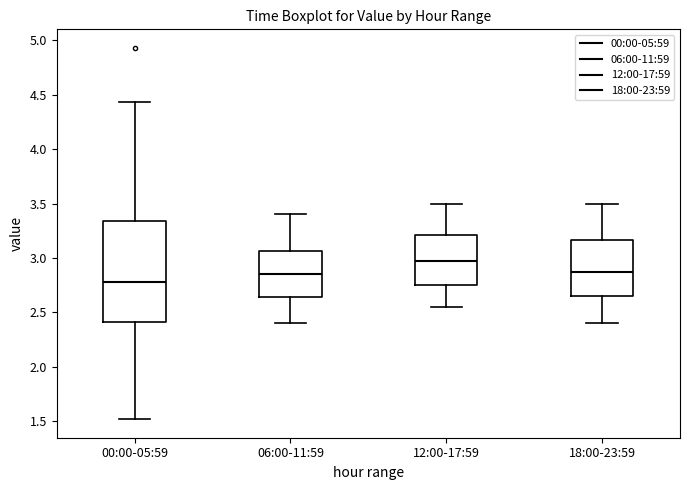

Which box is the tallest, from its lower edge to its upper edge?

00:00-05:59